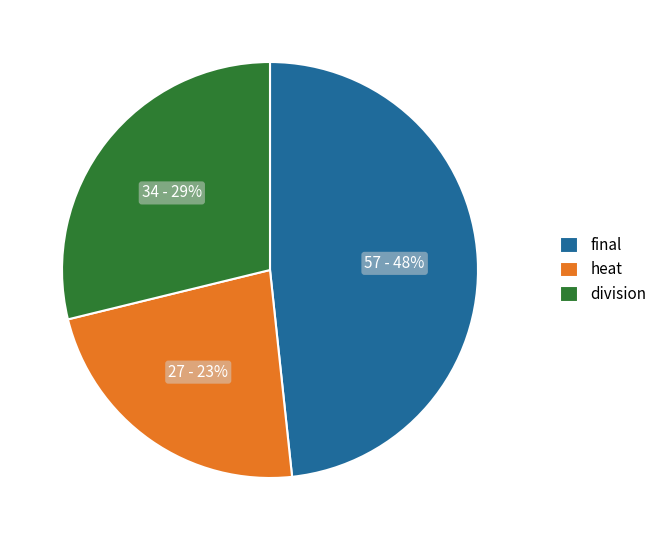

Is there any slice that represents more than half of the pie?

No